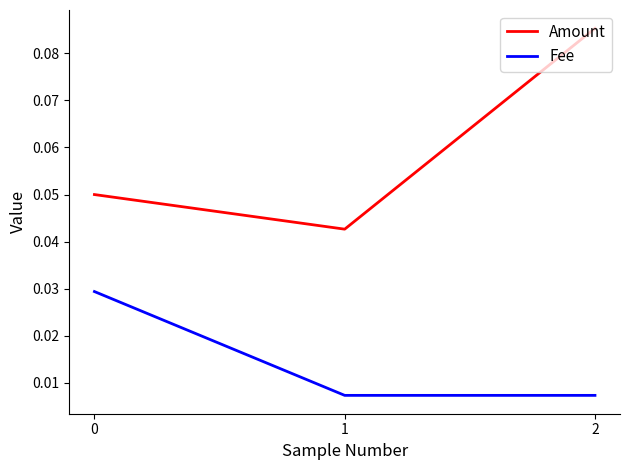

Is it true that Amount equals 0.1 at 1?

False